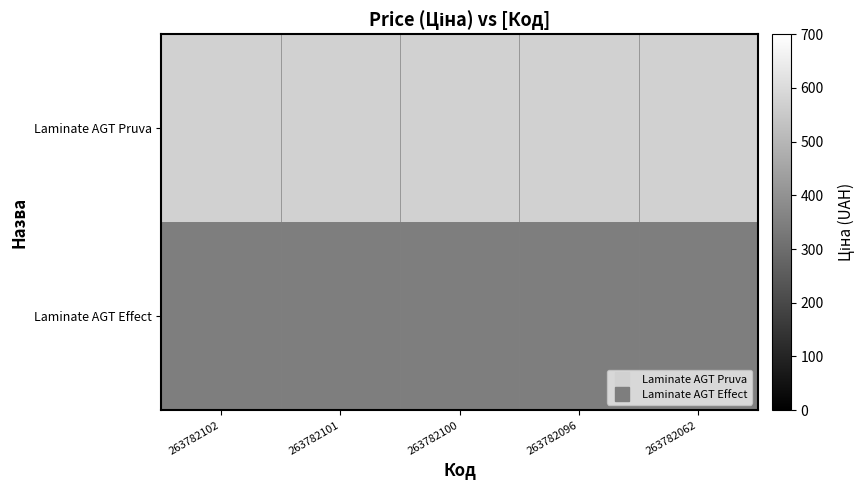

Reading left to right, transcribe all the data shown in this chart.

Laminate AGT Pruva: 263782102=573.5	263782101=573.5	263782100=573.5	263782096=573.5	263782062=573.5
Laminate AGT Effect: 263782102=345.6	263782101=345.6	263782100=345.6	263782096=345.6	263782062=345.6